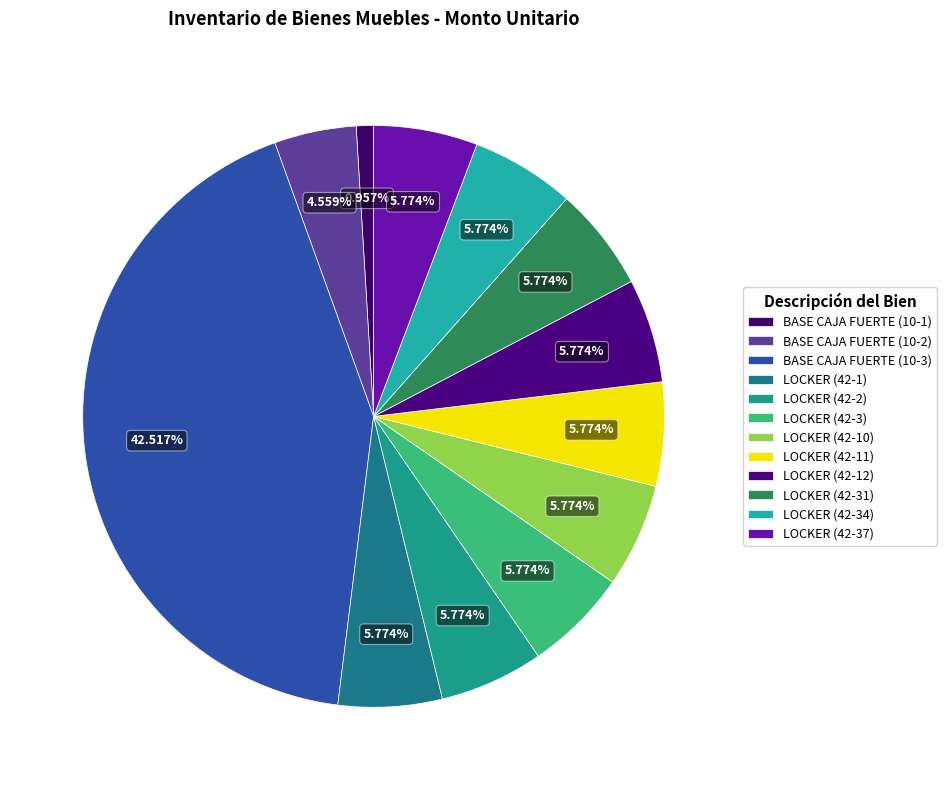

How many segments does this pie chart have?

12